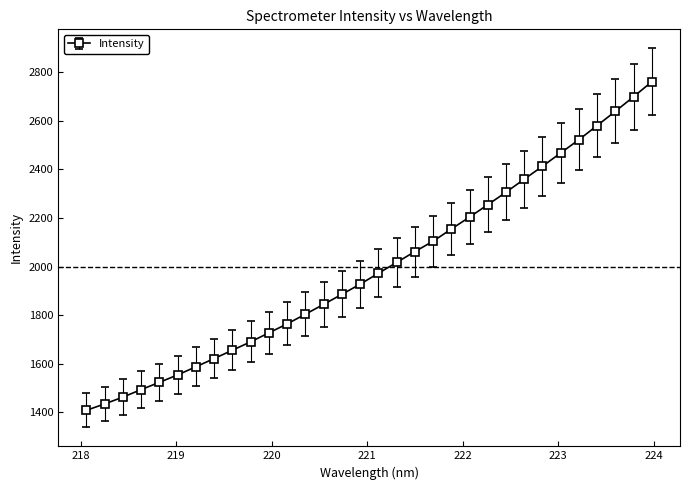

What is the greatest value displayed?

2761.6